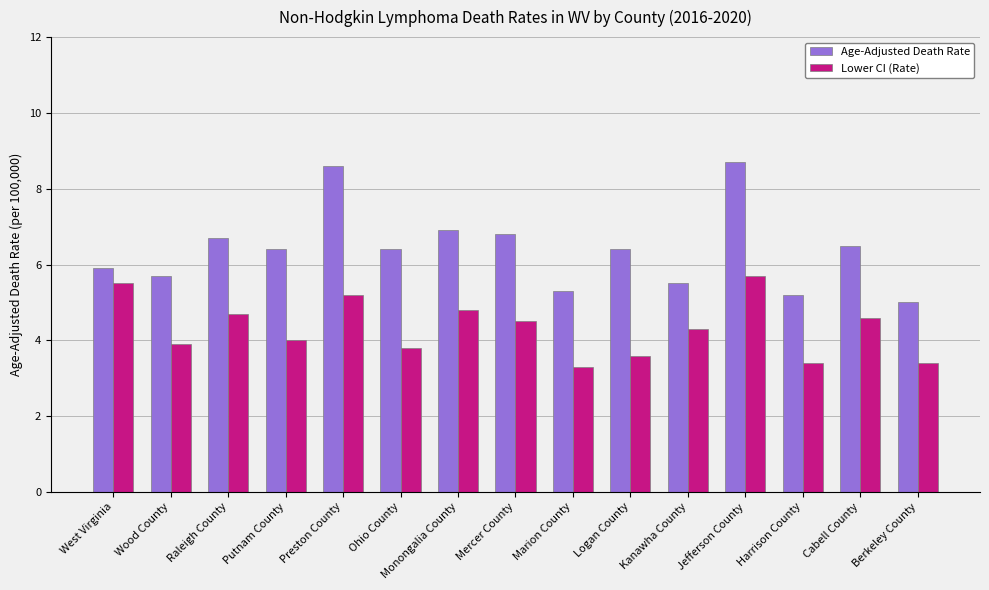

List the series in order of their peak value, lowest first.

Lower CI (Rate), Age-Adjusted Death Rate